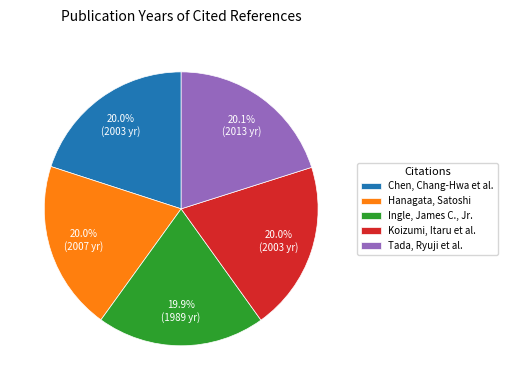

What is the ratio of the value at Chen, Chang-Hwa et al. to the value at Hanagata, Satoshi?

1.0